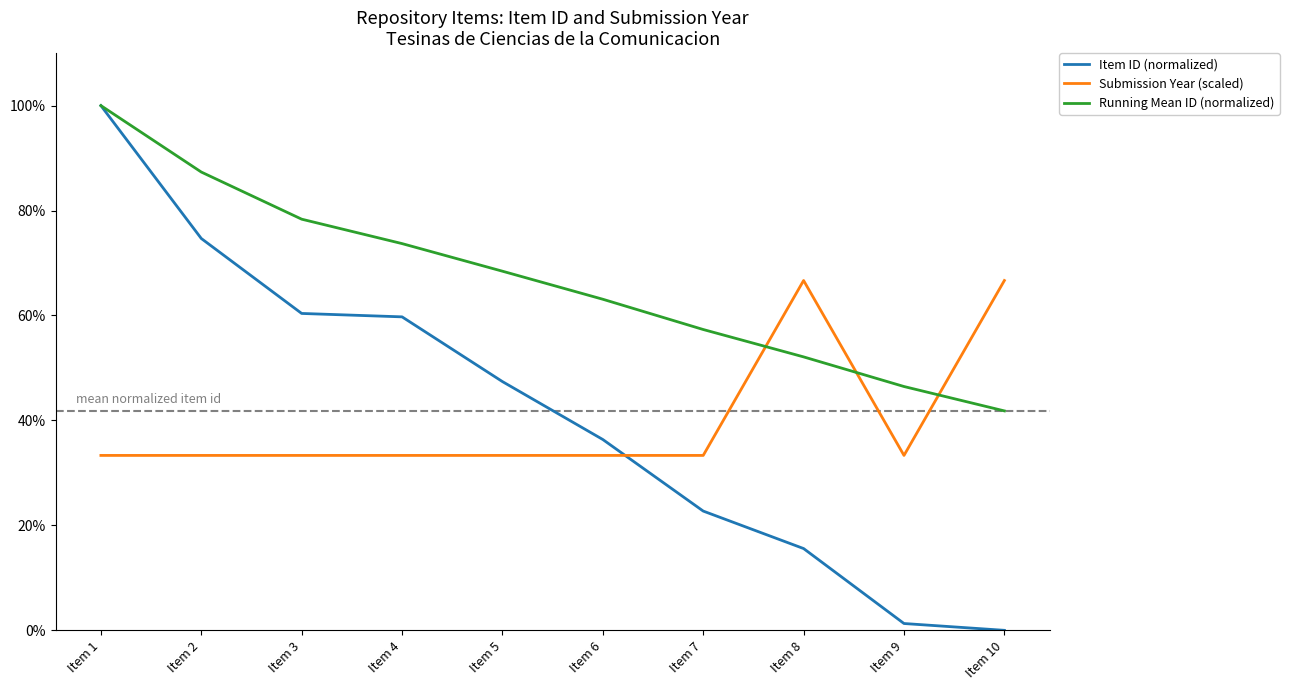

At which category is the sum across all series the highest?

Item 1